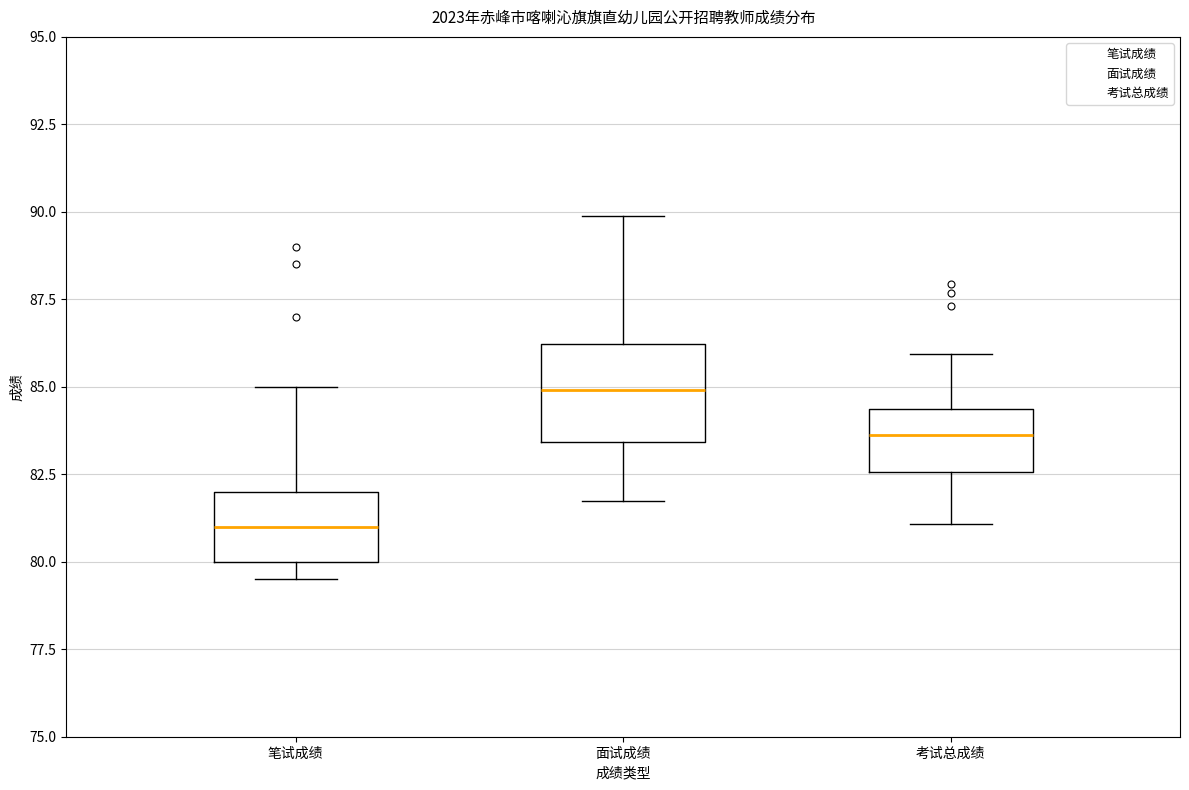

Reading left to right, transcribe this box plot: for each box, give where its median line is, the range the box spans, and where its two whiskers end, as read against the y-axis. The values are not printed on the chart, so give them approximately, as read against the axis.

笔试成绩: median 81.0, box 80.0 to 82.0, whiskers 79.5 to 85.0
面试成绩: median 85.0, box 83.5 to 86.0, whiskers 81.5 to 90.0
考试总成绩: median 83.5, box 82.5 to 84.5, whiskers 81.0 to 86.0